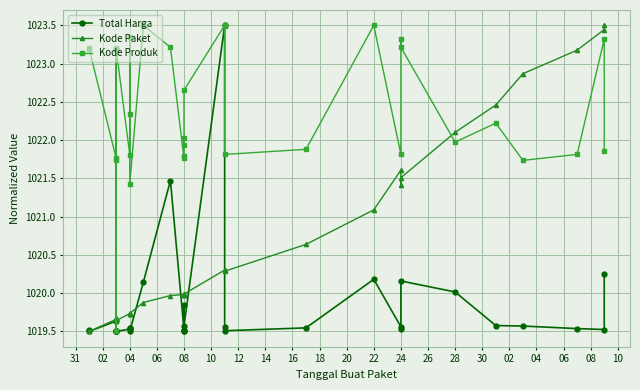

True or false: Total Harga and Kode Paket cross at least once.

True